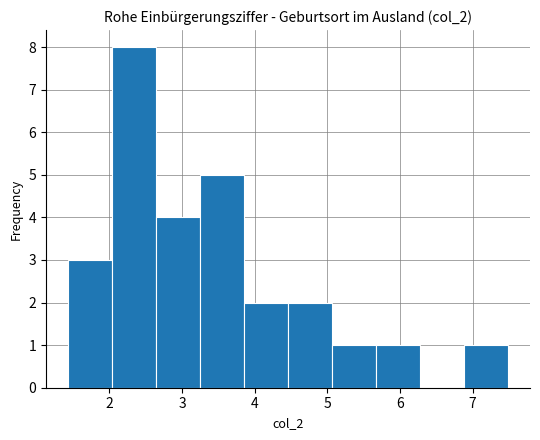

What is the height of the bar covering 6.9 to 7.5 on the x-axis? Neither the bar edges nor the heights are printed on the chart, so give them approximately, as read against the axes.

1